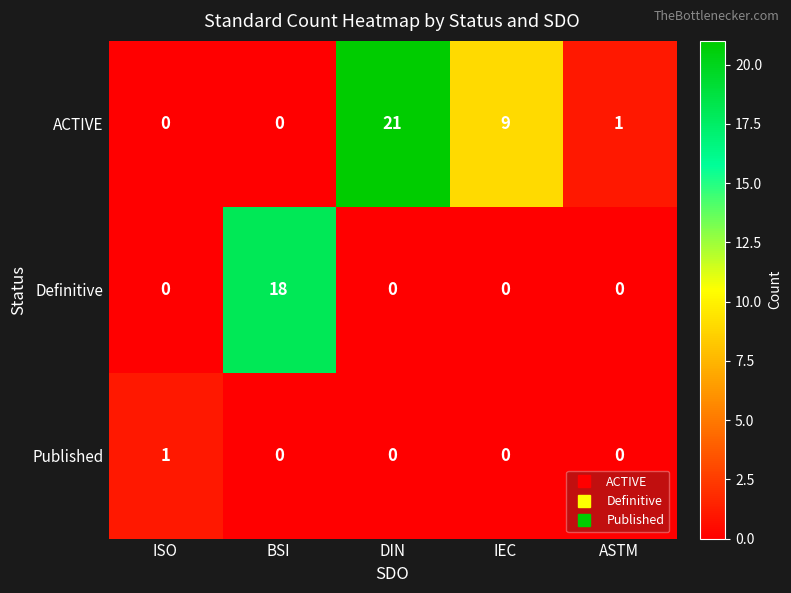

Reading left to right, what are all the values shown in this chart?

ACTIVE: 0	0	21	9	1
Definitive: 0	18	0	0	0
Published: 1	0	0	0	0